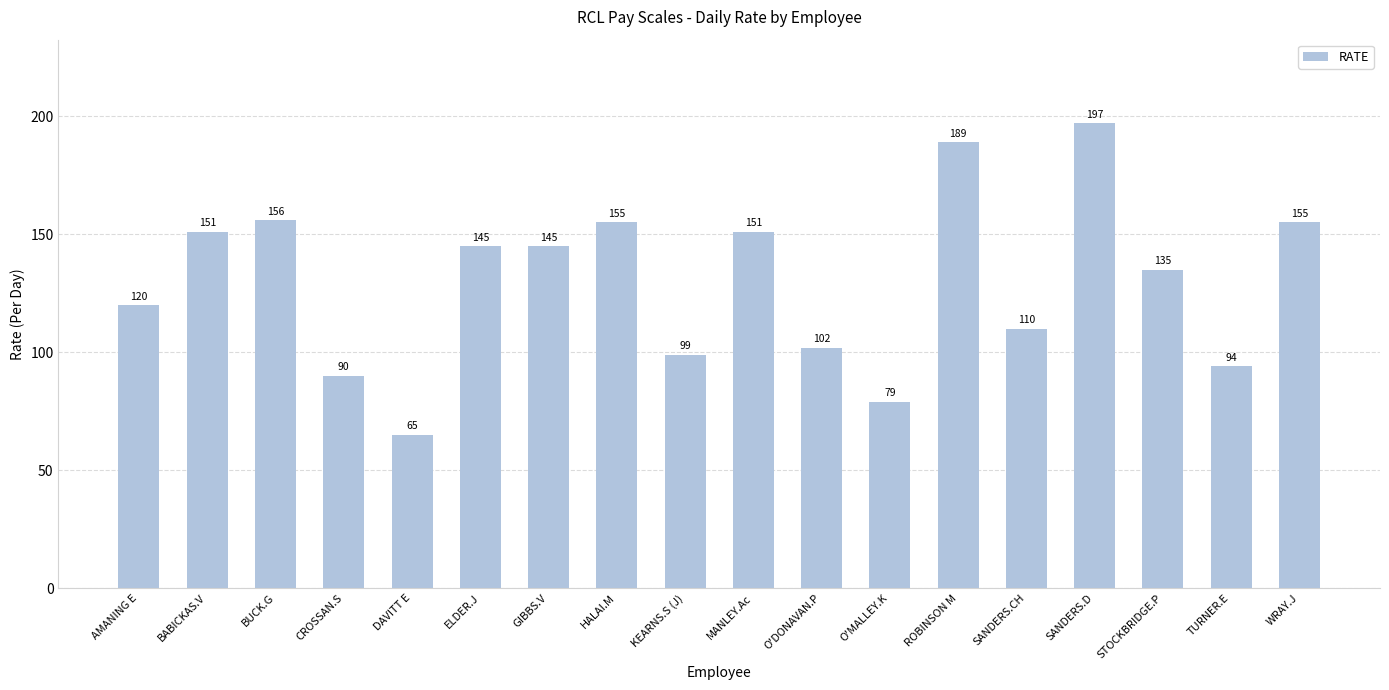

Reading left to right, what are all the values shown in this chart?

AMANING E=120	BABICKAS.V=151	BUCK.G=156	CROSSAN.S=90	DAVITT E=65	ELDER.J=145	GIBBS.V=145	HALAI.M=155	KEARNS.S (J)=99	MANLEY.Ac=151	O'DONAVAN.P=102	O'MALLEY.K=79	ROBINSON M=189	SANDERS.CH=110	SANDERS.D=197	STOCKBRIDGE.P=135	TURNER.E=94	WRAY.J=155